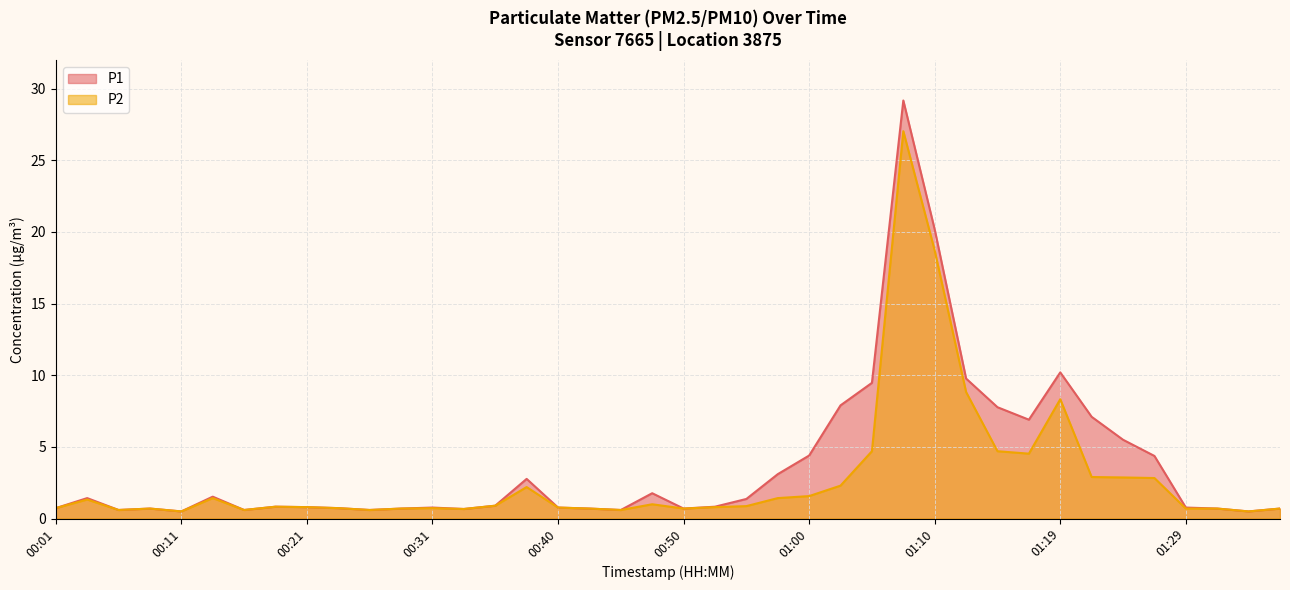

Which label corresponds to the smallest value in the chart?

00:11